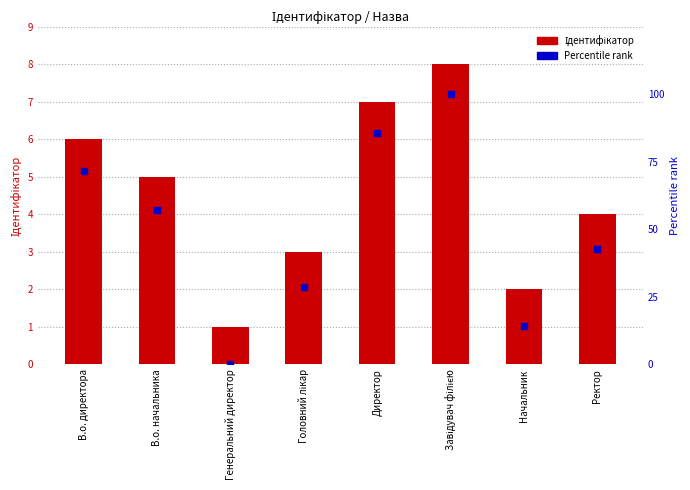

Which series reaches the minimum Y coordinate?

Percentile rank